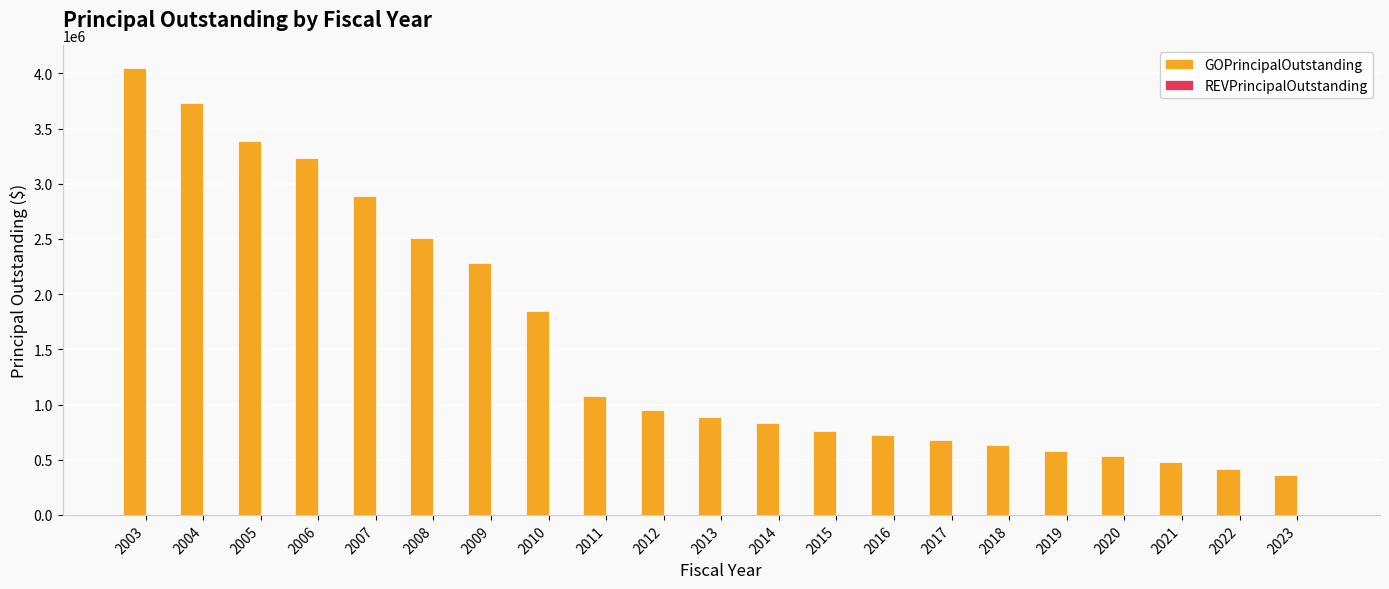

What is the difference between the maximum and minimum values?

3690000